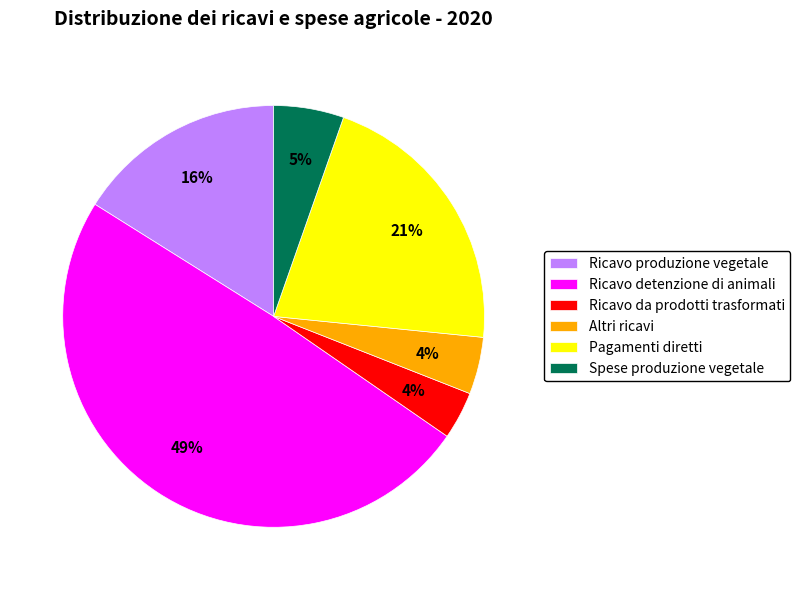

To the nearest percent, what is the difference between the Spese produzione vegetale and Pagamenti diretti slice percentages?

16%